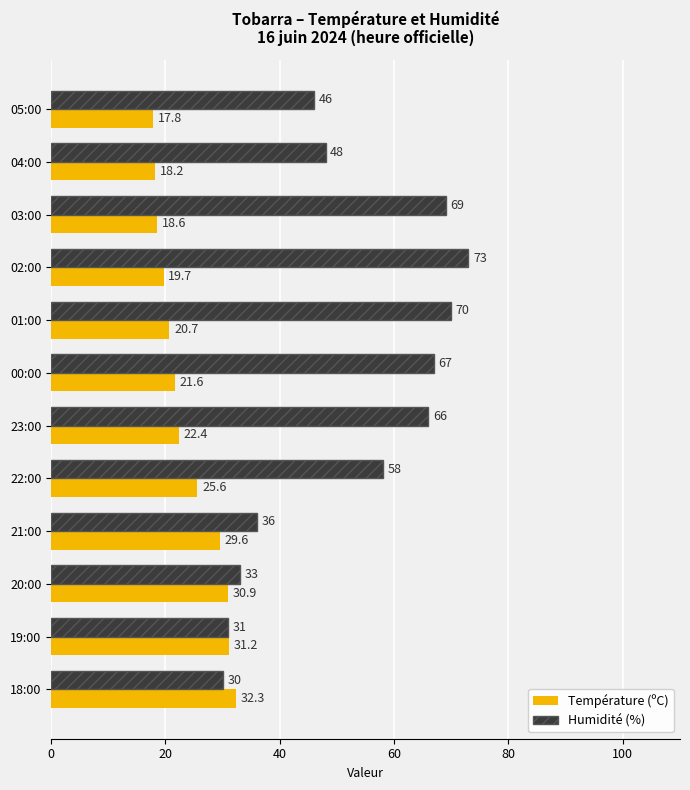

List the series in order of their overall mean, lowest first.

Température (ºC), Humidité (%)